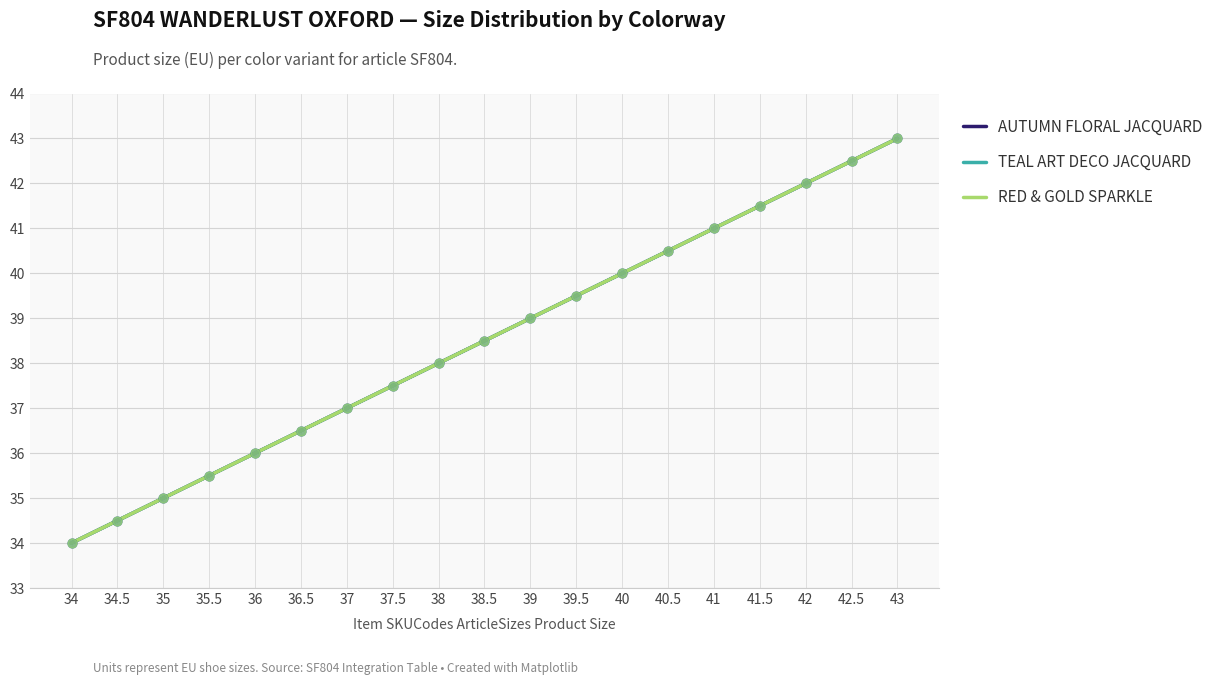

At which category is the sum across all series the highest?

43